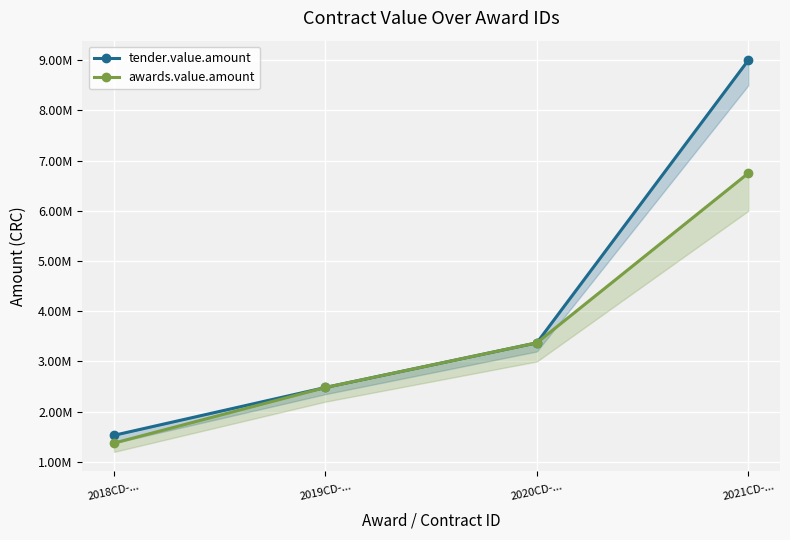

Is it true that awards.value.amount equals 2318319.7 at 2018CD-...?

False